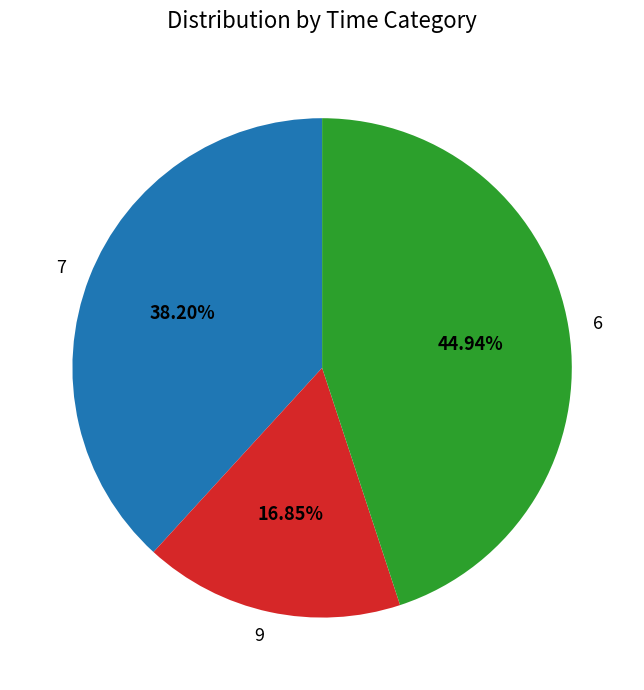

Which has a higher value, 6 or 7?

6